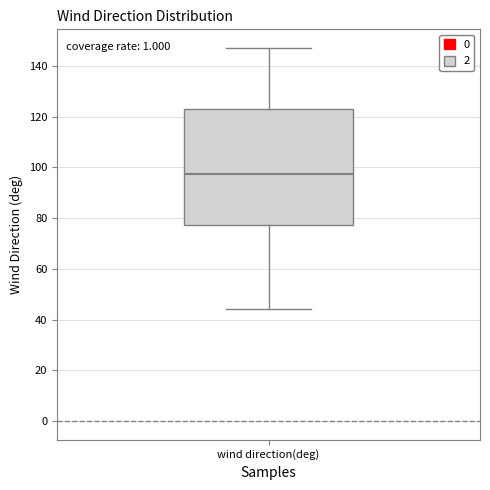

Transcribe this box plot: give where the median line is, the range the box spans, and where the two whiskers end, as read against the y-axis. The values are not printed on the chart, so give them approximately, as read against the axis.

median 98, box 78 to 124, whiskers 44 to 148